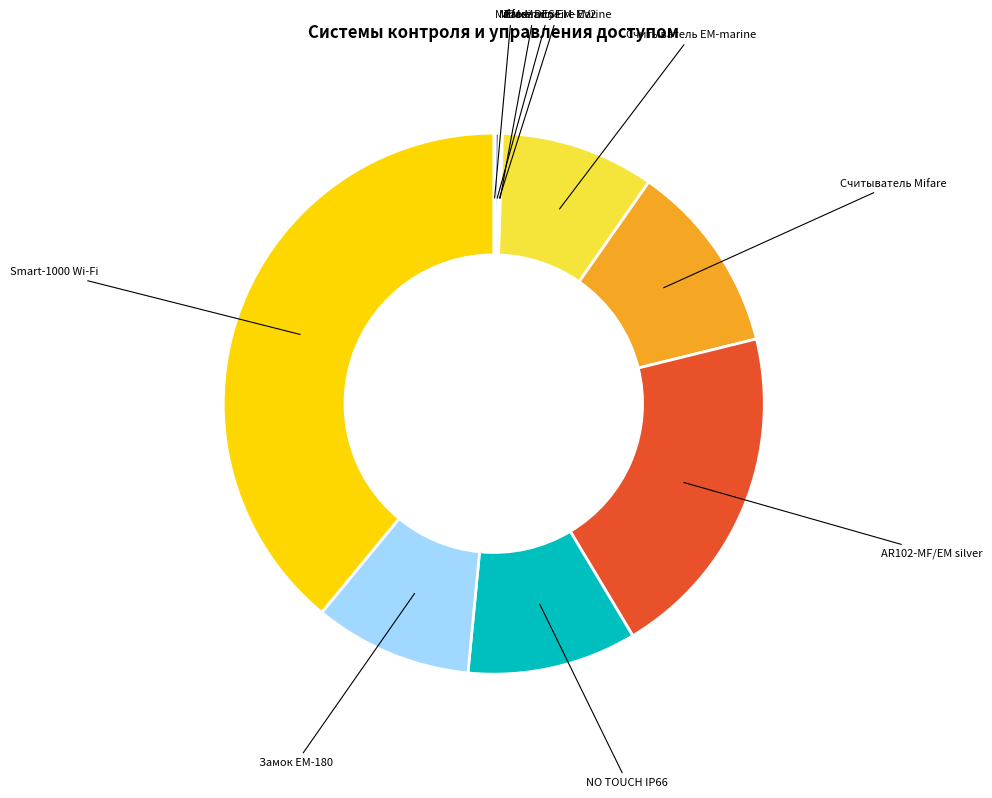

Combined, do Smart-1000 Wi-Fi and Считыватель EM-marine account for over 50%?

No